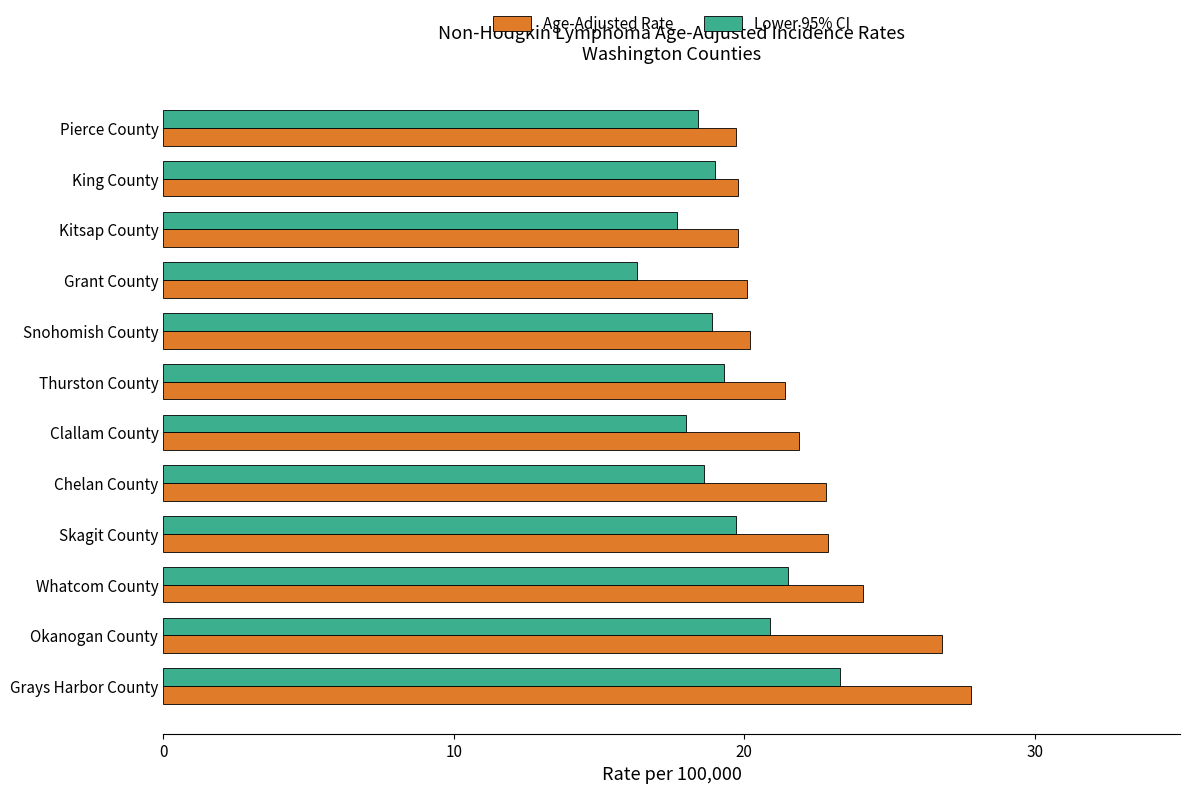

Between Okanogan County and Clallam County, which series saw the biggest shift?

Age-Adjusted Rate